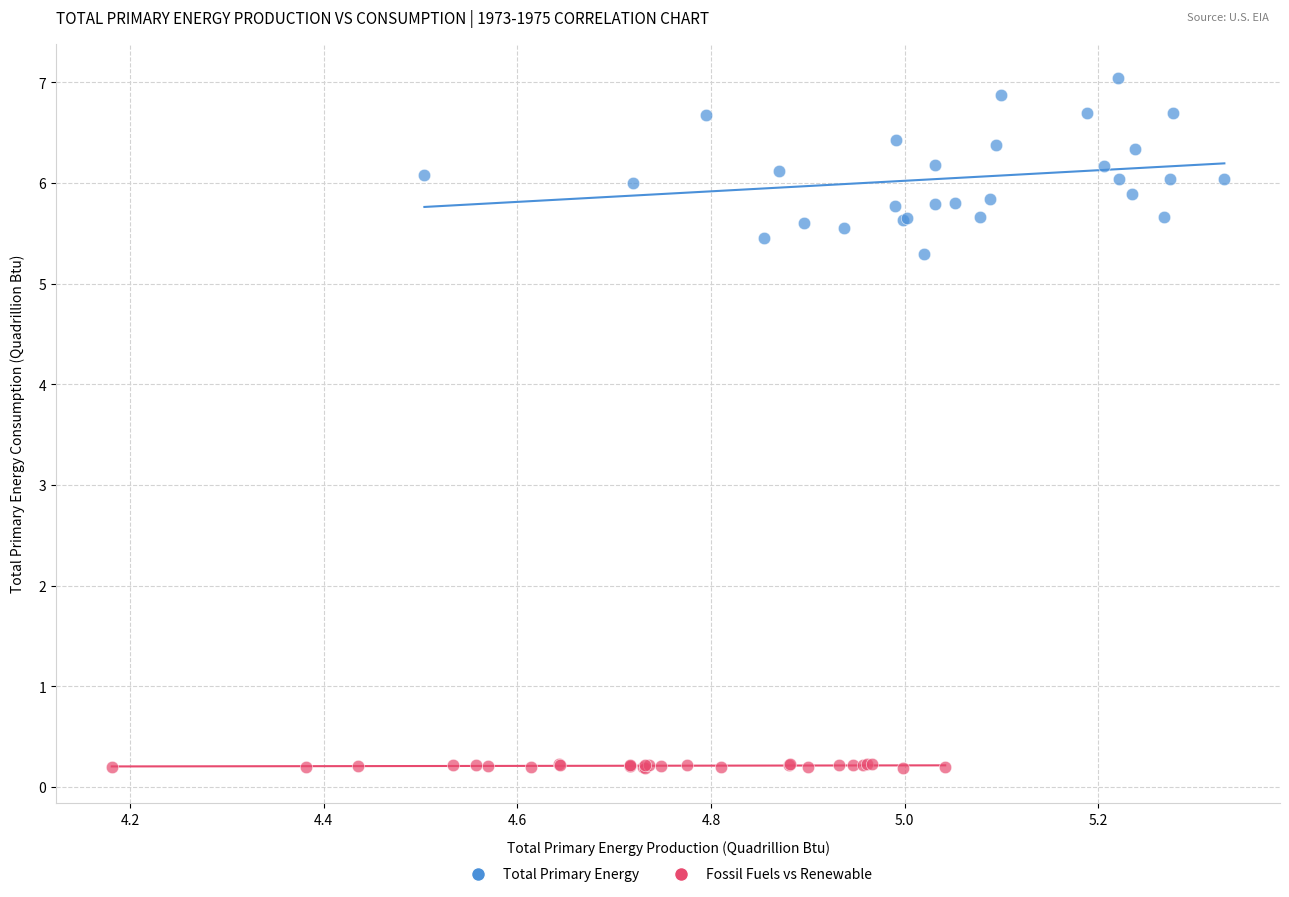

Which series has the widest spread of Y values?

Total Primary Energy